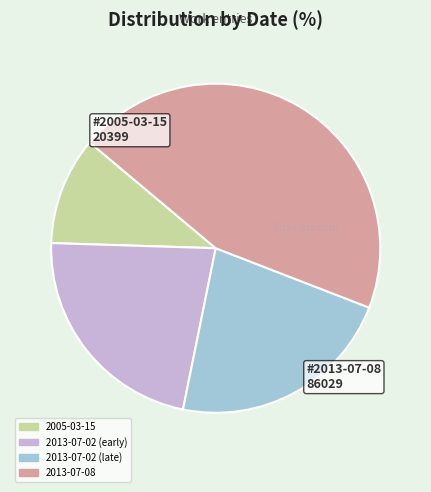

Is there any slice that represents more than half of the pie?

No